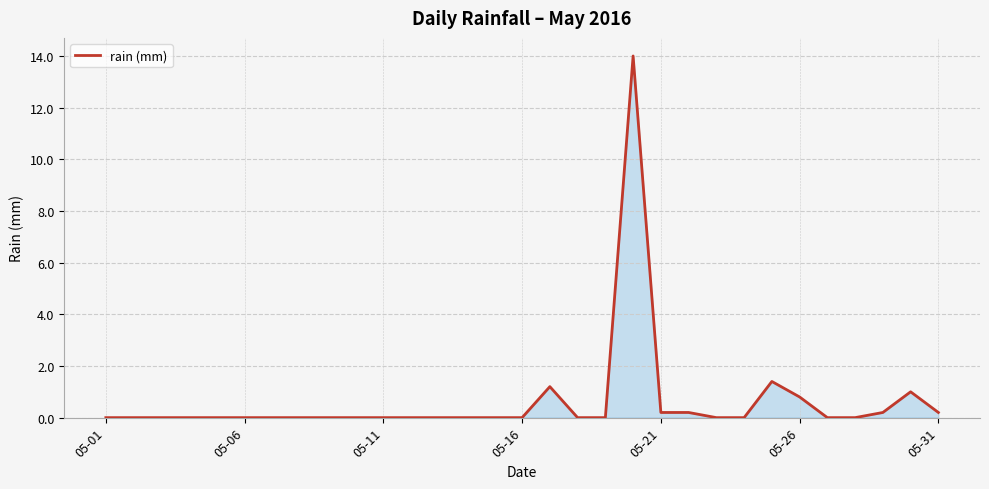

What is the maximum value shown in the chart?

14.0